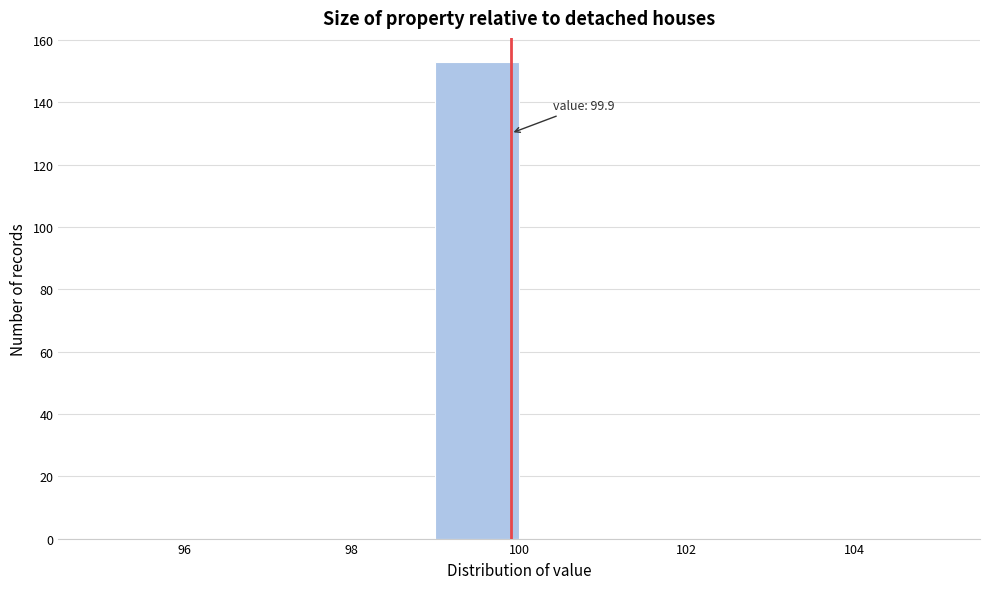

Over which range of the x-axis is the bar tallest?

99 to 100